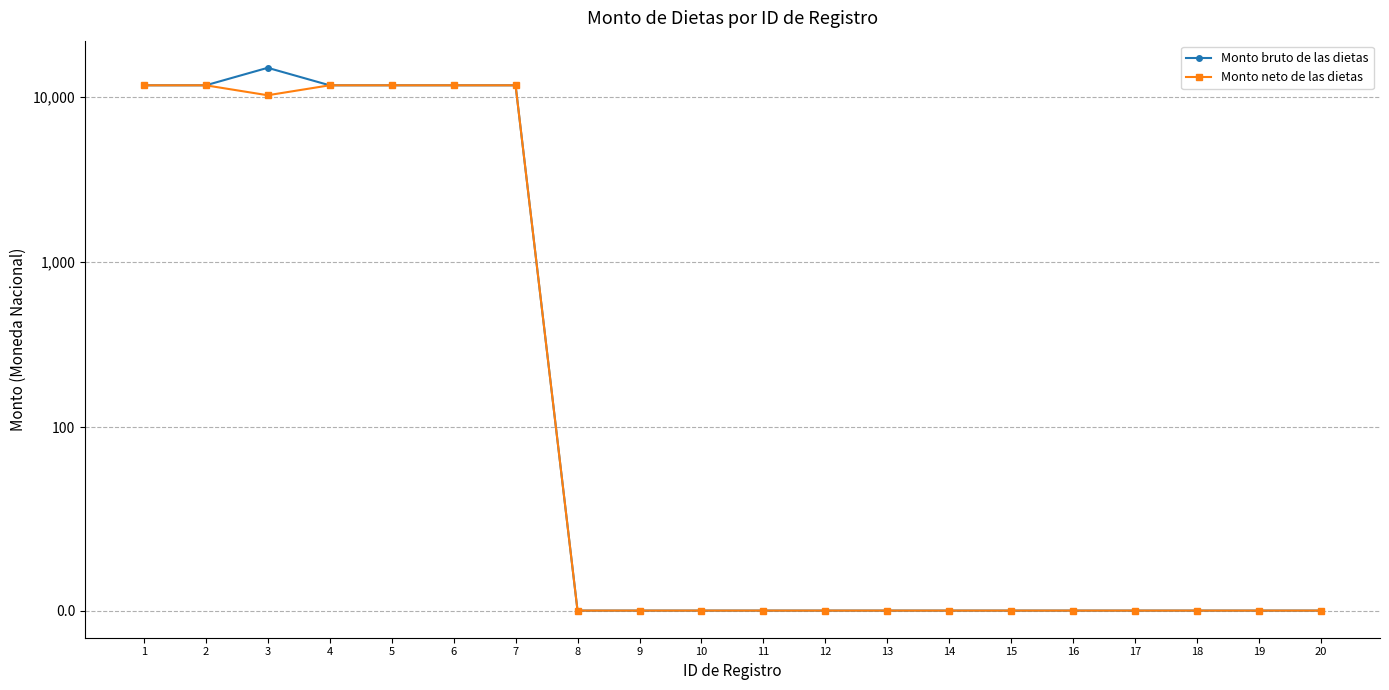

True or false: Monto bruto de las dietas has more than 0 points higher than both neighbors.

True